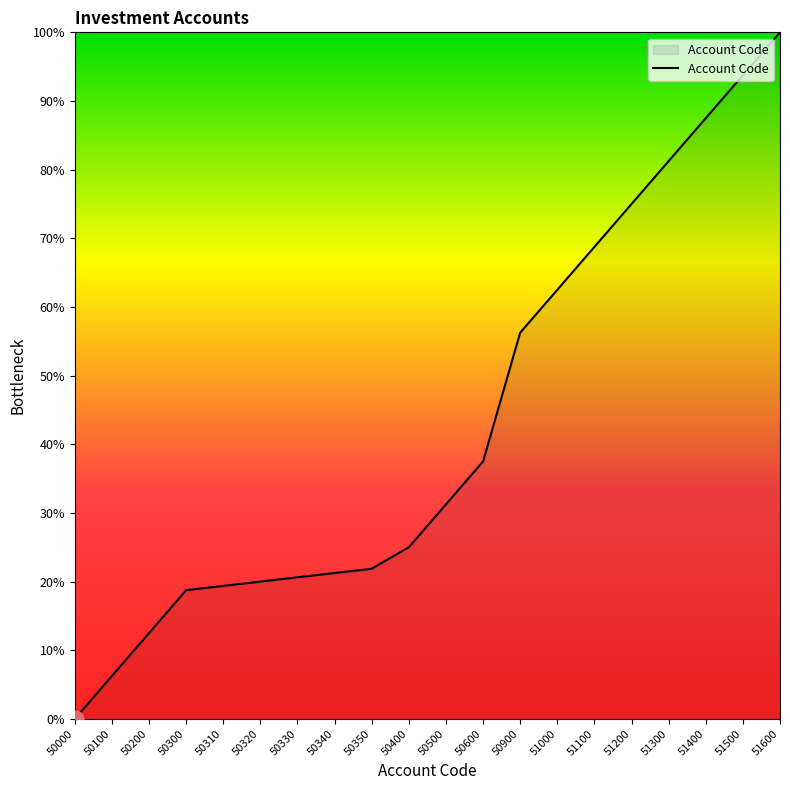

What is the greatest value displayed?

100.0